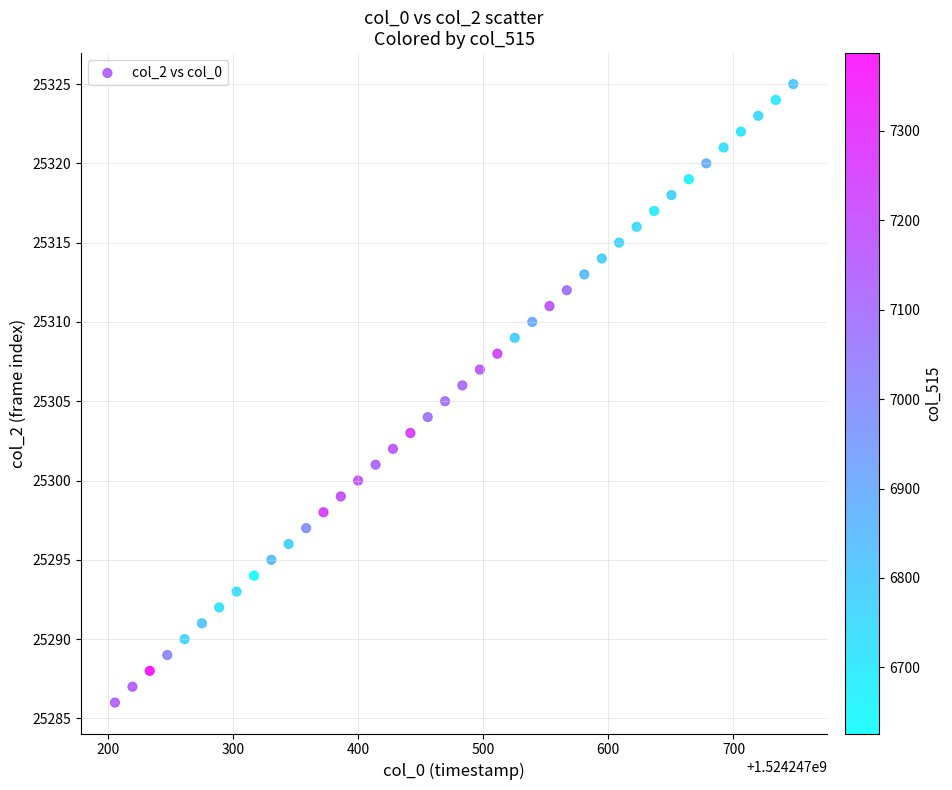

What is the range of Y values (max minus min)?

39